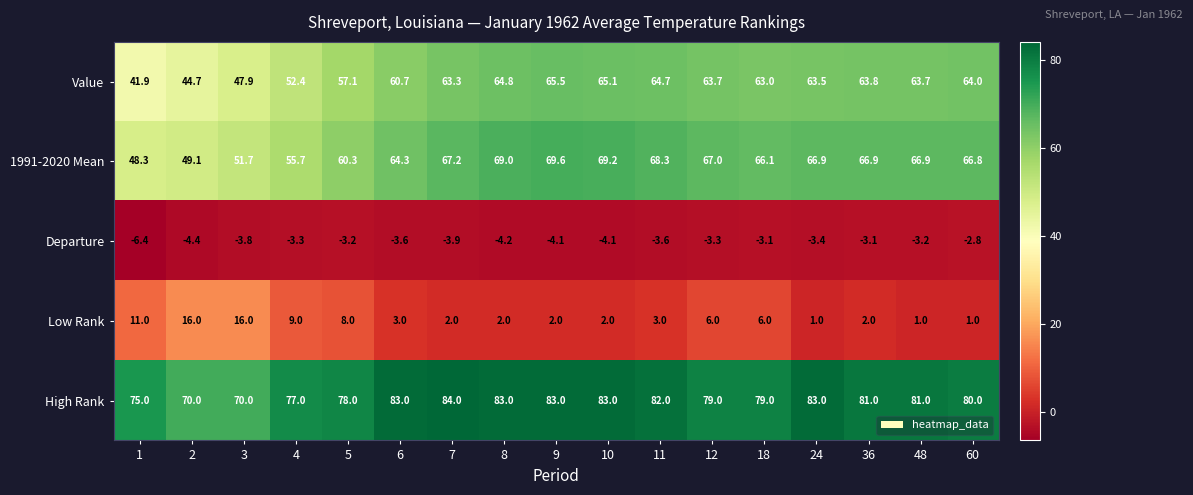

At 3, list the series in order from smallest to largest.

Departure, Low Rank, Value, 1991-2020 Mean, High Rank